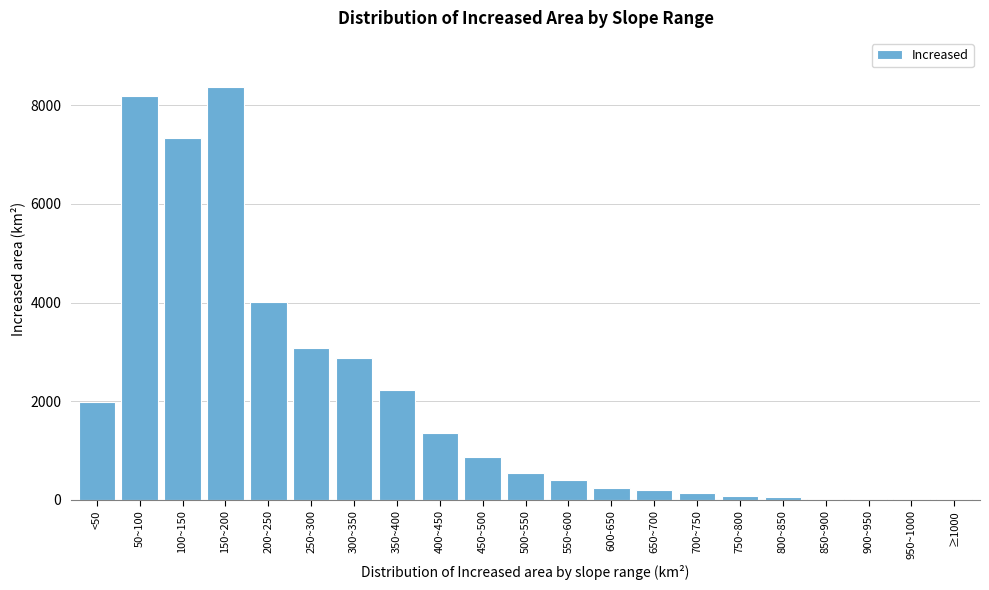

Between 100~150 and <50, which is larger?

100~150